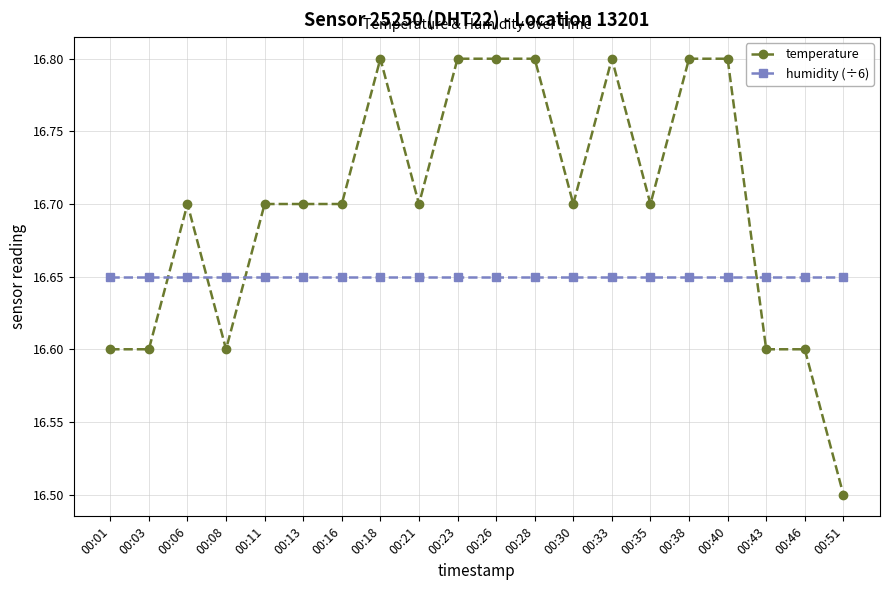

How many intersections are there between humidity (÷6) and temperature?

4